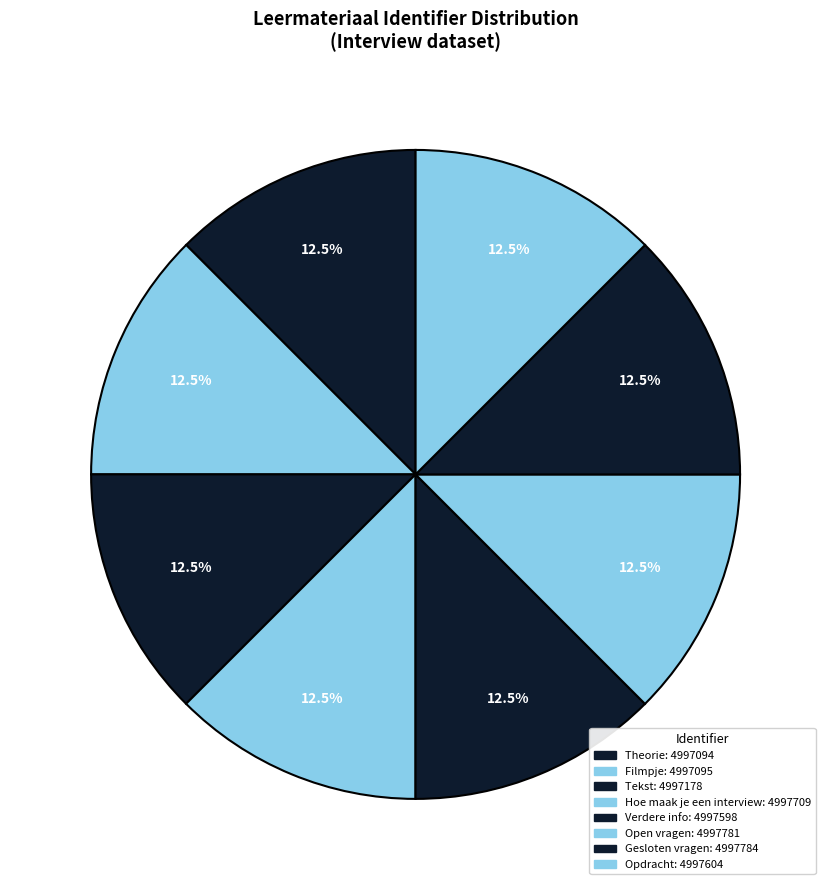

What is the smallest slice in the pie chart?

Theorie